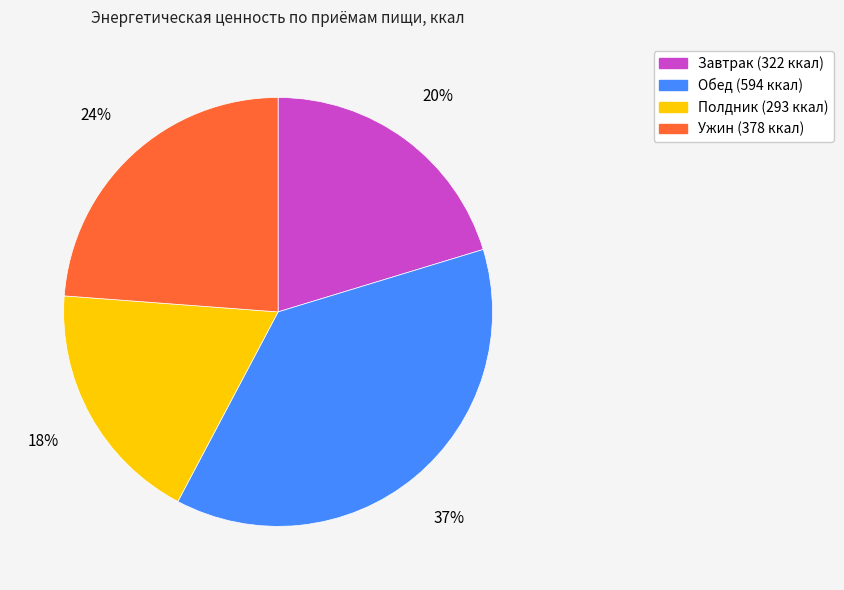

Which slice is the largest?

Обед